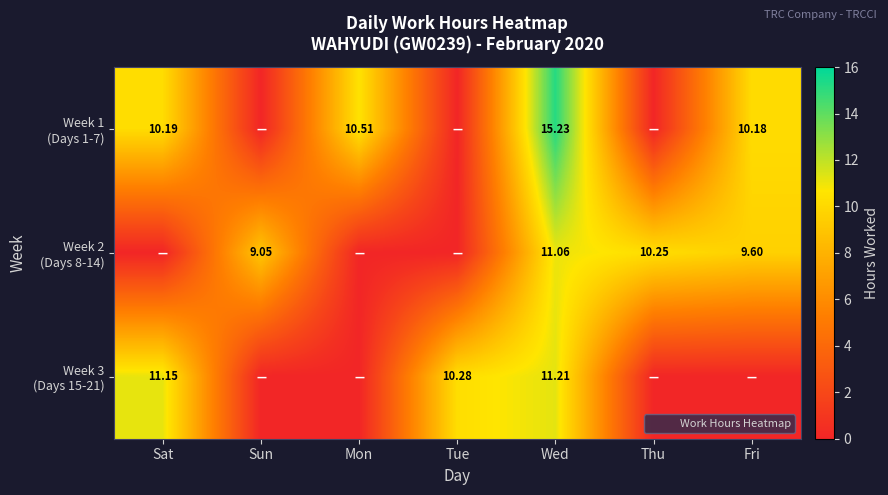

Between Sun and Wed, which is larger?

Wed